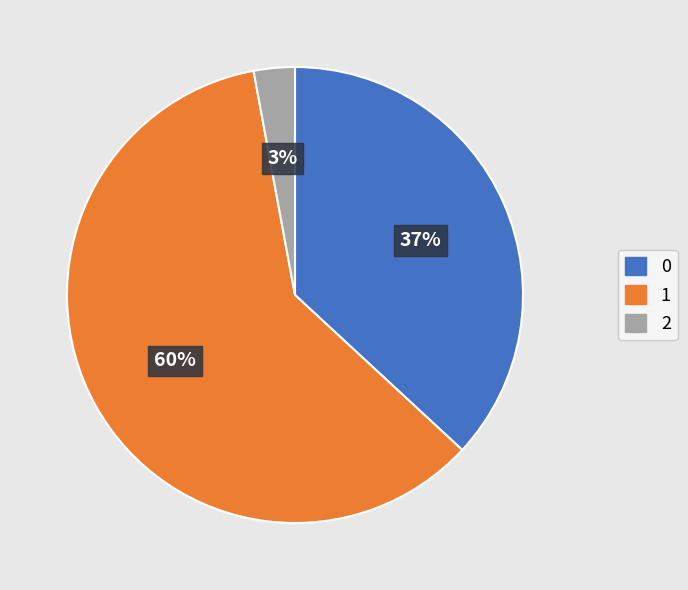

Which slice is the smallest?

2